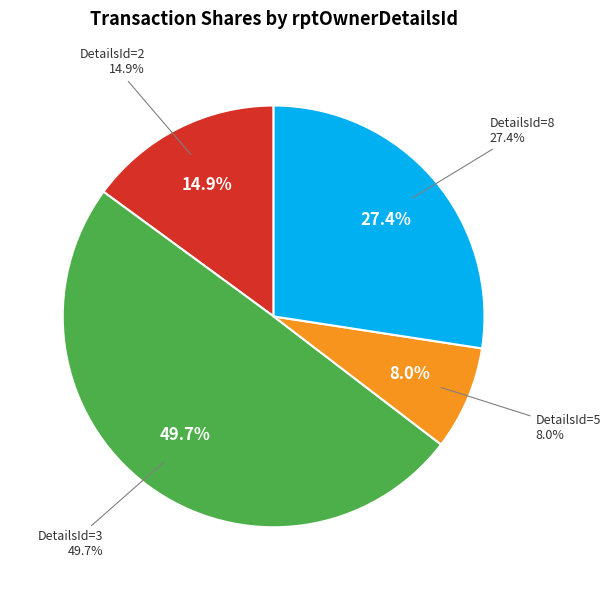

What is the largest slice in the pie chart?

3